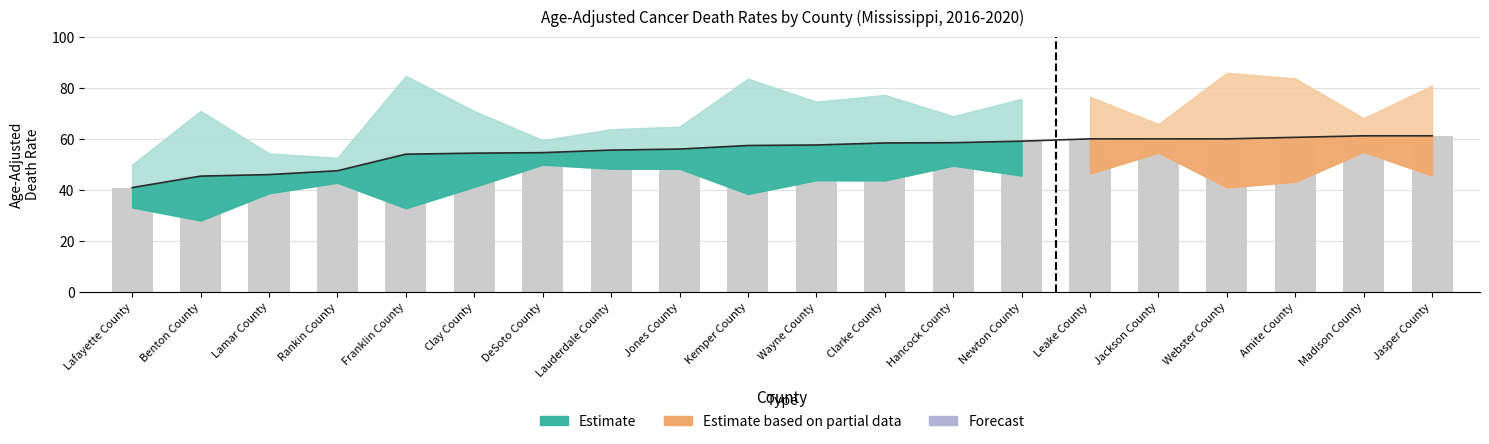

How many groups of bars are there?

20